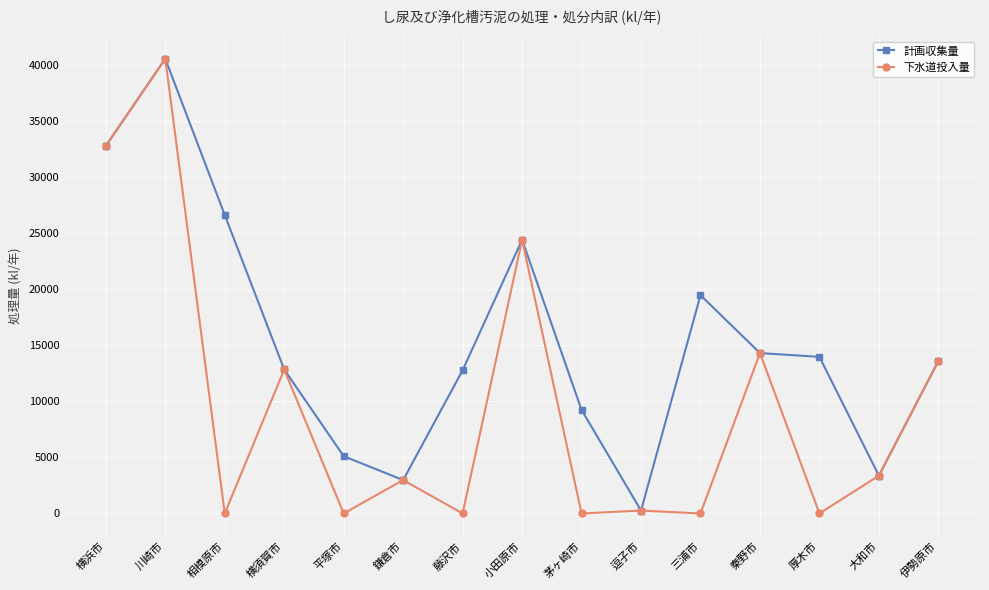

Between 藤沢市 and 逗子市, which series saw the biggest shift?

計画収集量